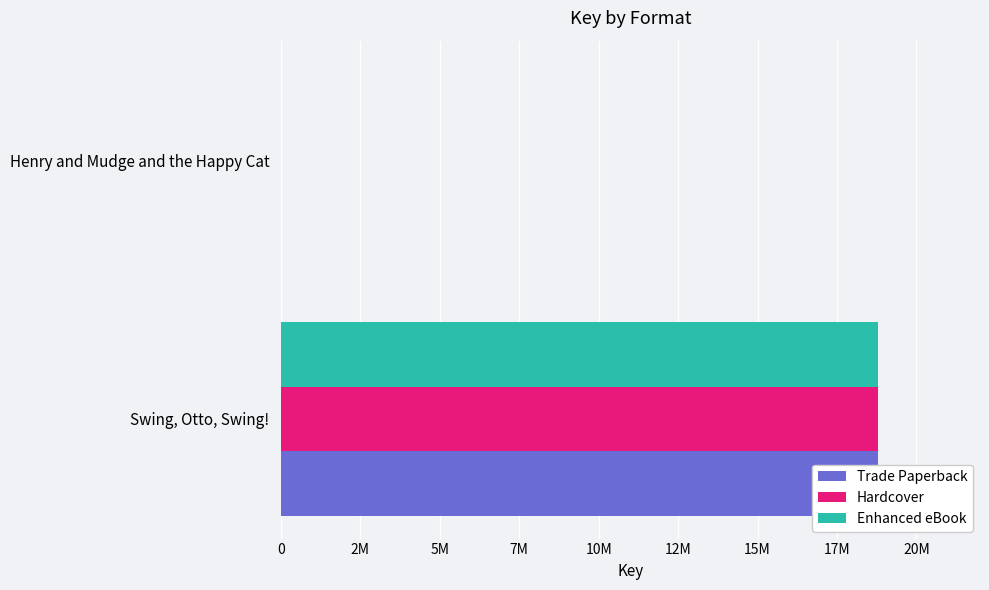

What is the sum of the Trade Paperback values at Henry and Mudge and the Happy Cat and Swing, Otto, Swing!?

18799390